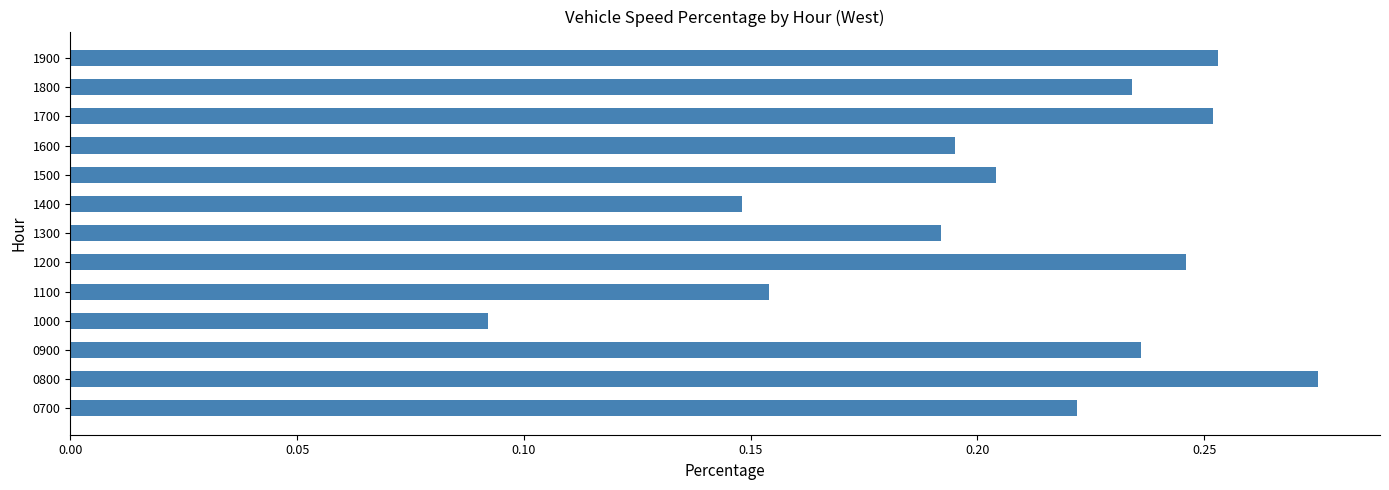

At which label is the value closest to 0?

1000